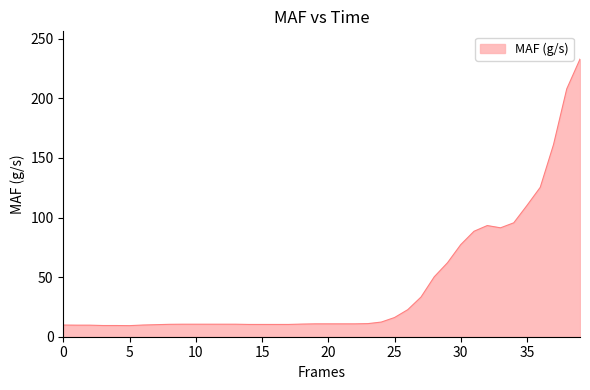

What is the minimum value shown in the chart?

9.3